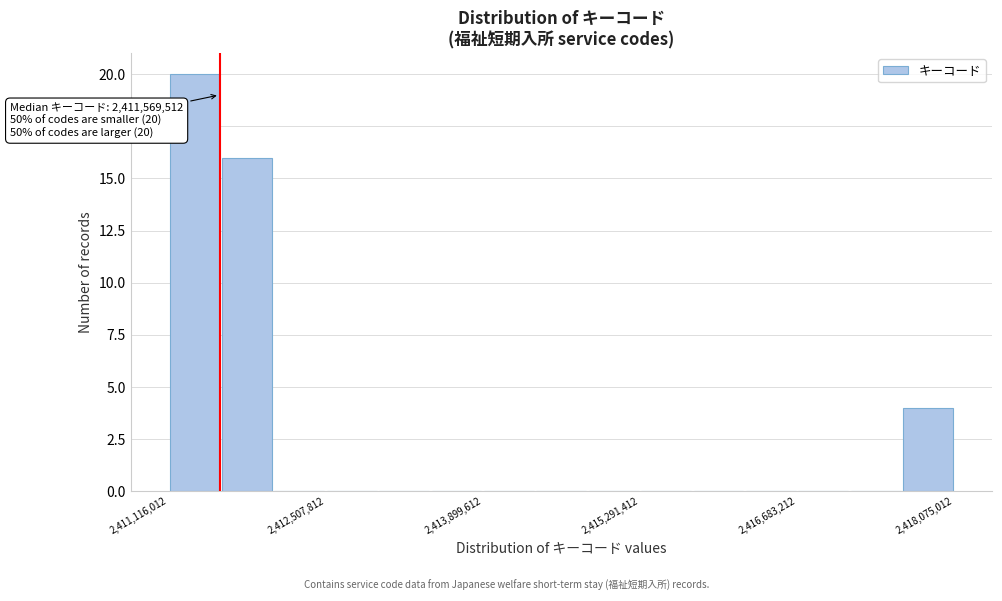

Around what value on the x-axis is the tallest bar? Give the approximate position of its centre, as read against the axis.

2411400000